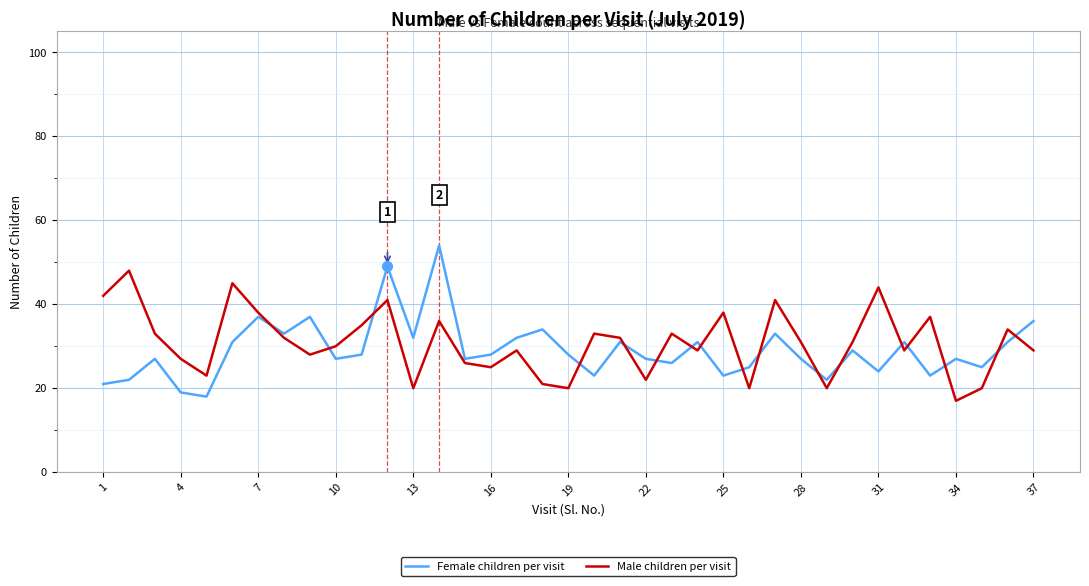

Reading left to right, extract all data points from this chart.

Female children per visit: 21	22	27	19	18	31	37	33	37	27	28	49	32	54	27	28	32	34	28	23	31	27	26	31	23	25	33	27	22	29	24	31	23	27	25	31	36
Male children per visit: 42	48	33	27	23	45	38	32	28	30	35	41	20	36	26	25	29	21	20	33	32	22	33	29	38	20	41	31	20	31	44	29	37	17	20	34	29